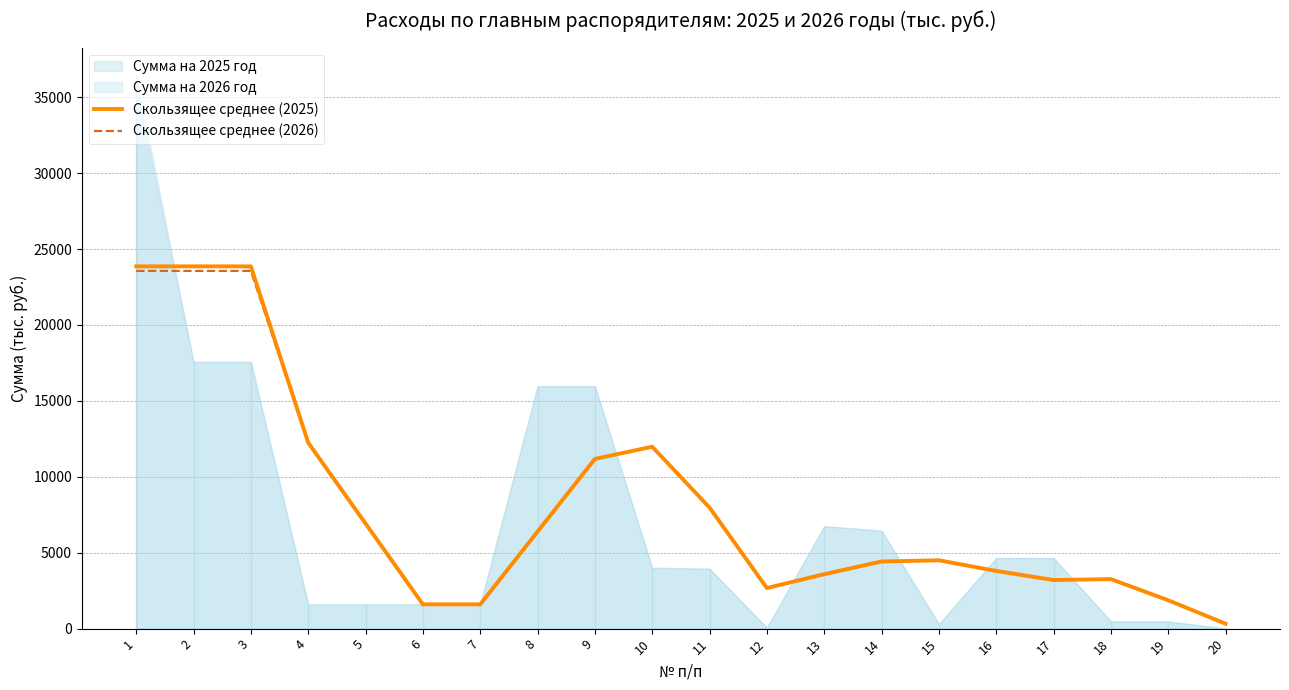

Where do Скользящее среднее (2026) and Скользящее среднее (2025) first cross each other?

18 and 19